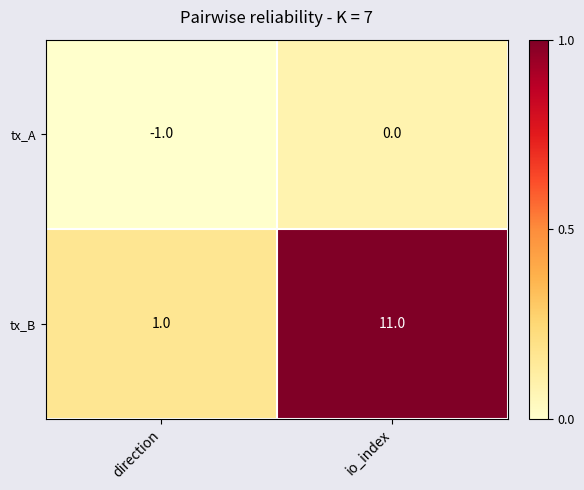

Which category has the lowest value across all series?

direction